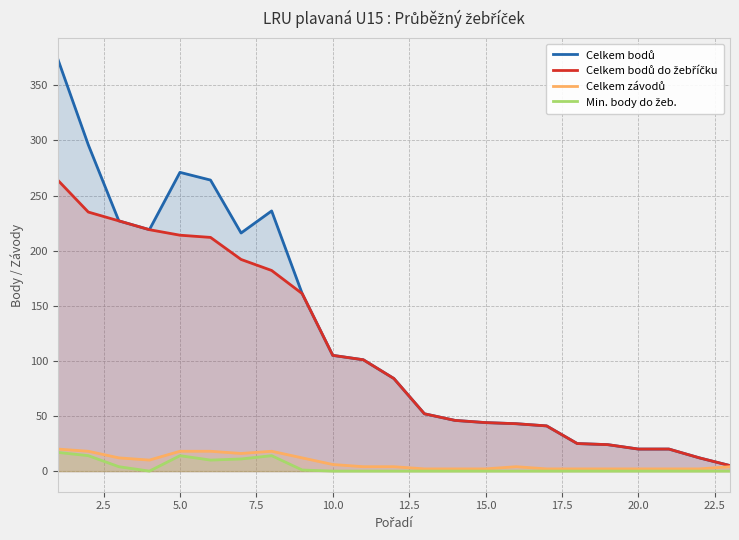

What is the maximum value shown in the chart?

374